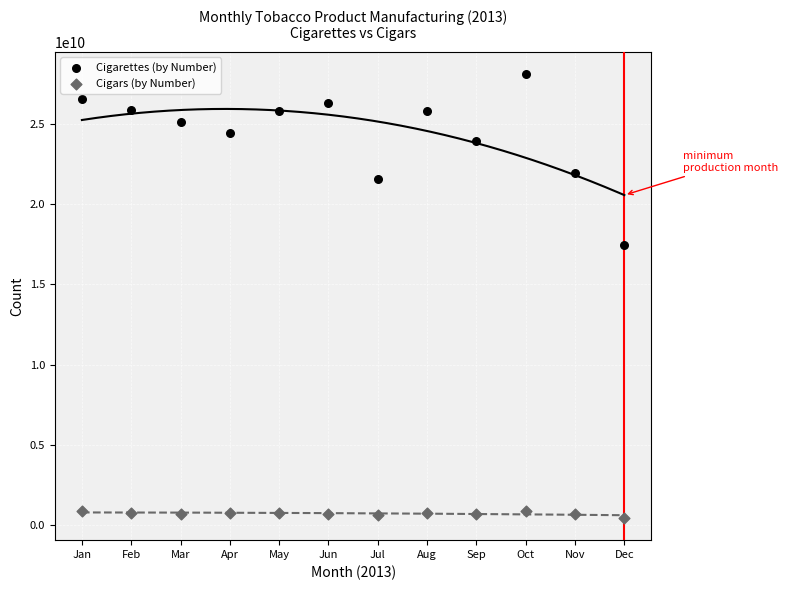

Which series has the widest spread of Y values?

Cigarettes (by Number)